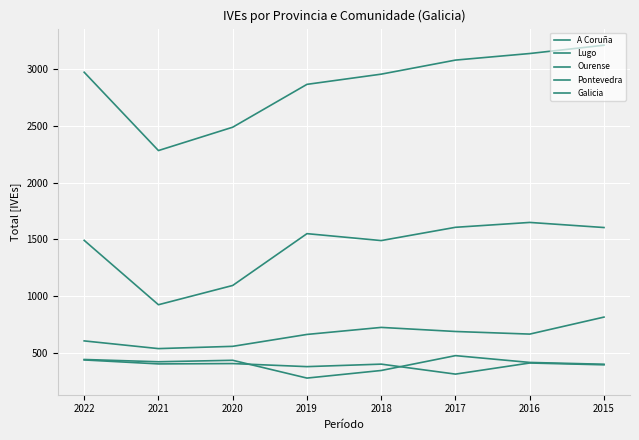

What is the difference between the maximum and minimum values in the Pontevedra series?

278